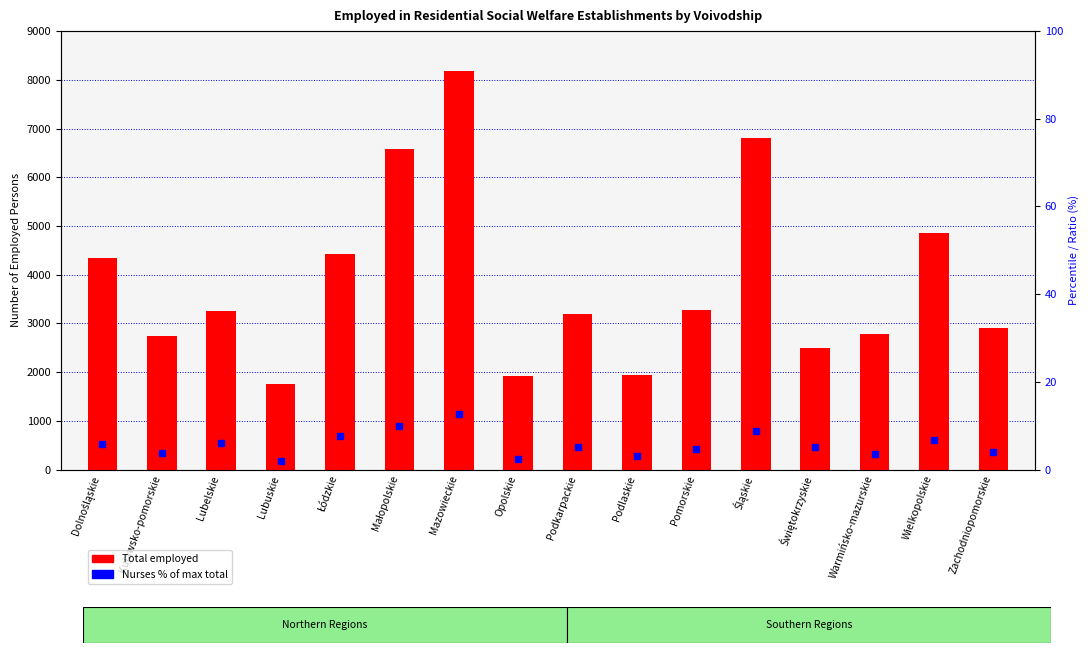

What is the label of the 6th bar from the right?

Pomorskie